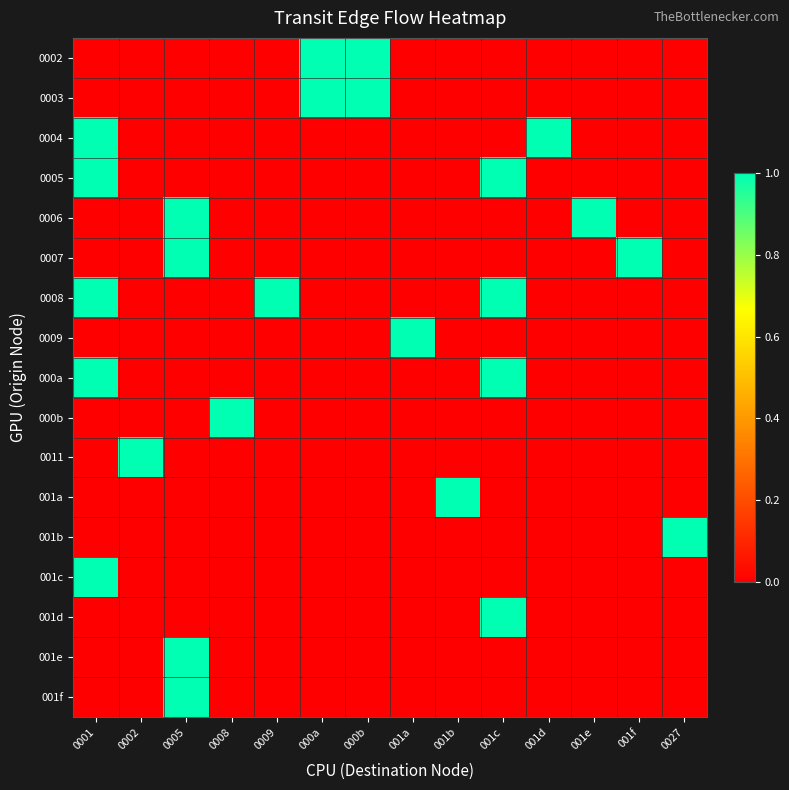

Count the number of data series in this chart.

17